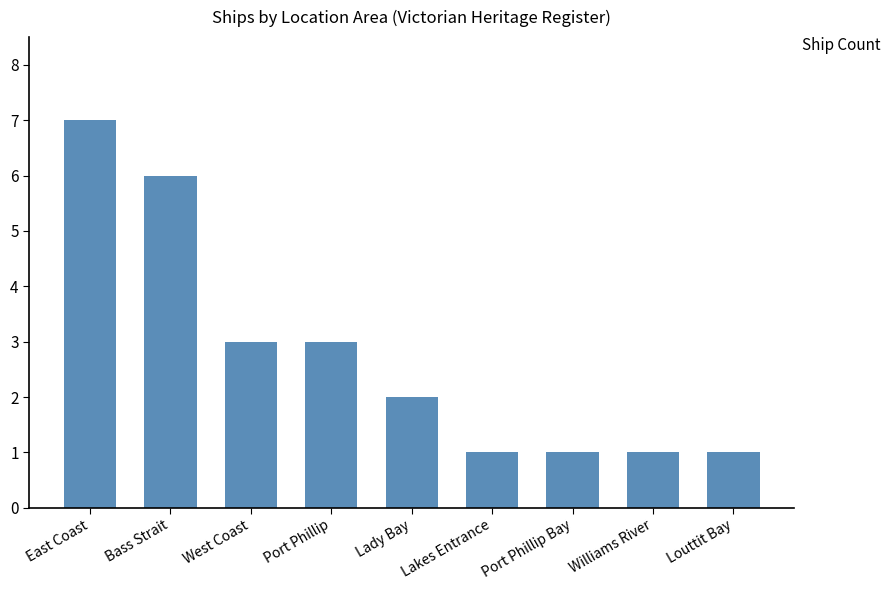

Are the bars horizontal?

No